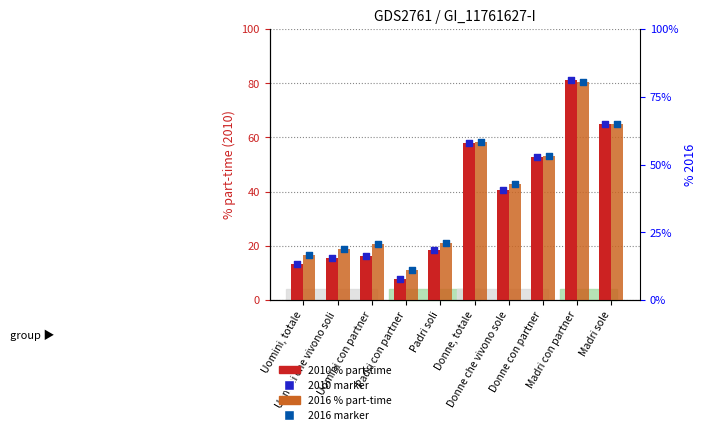

Which series reaches the maximum Y coordinate?

2010 (% part-time)